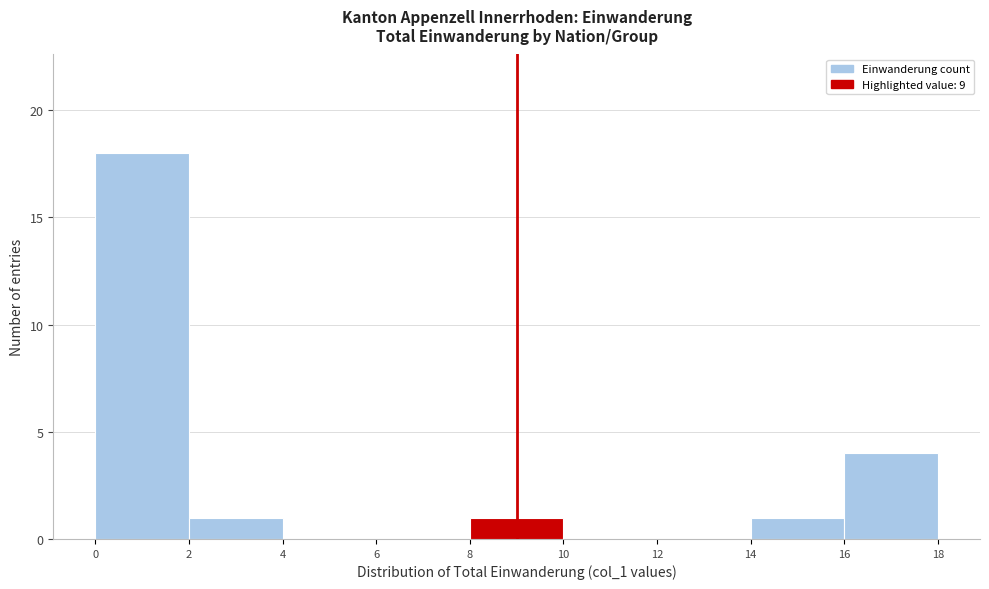

Over which range of the x-axis is the bar tallest?

0 to 2